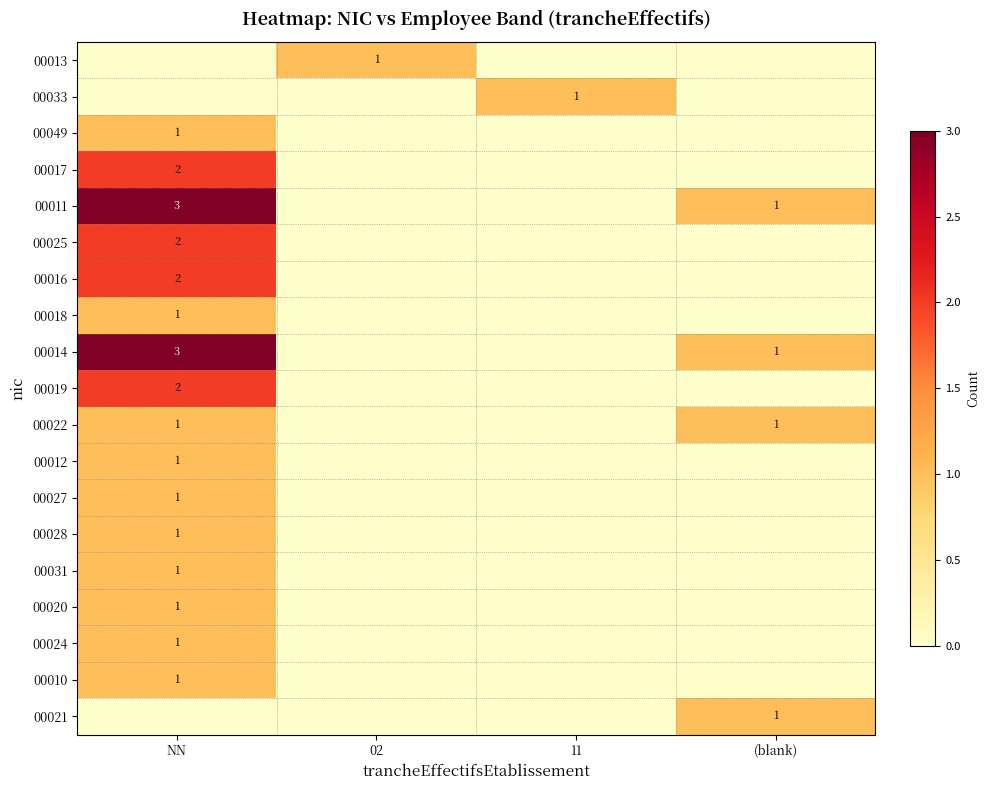

Is the value of 00010 at NN greater than the value of 00016 at NN?

No